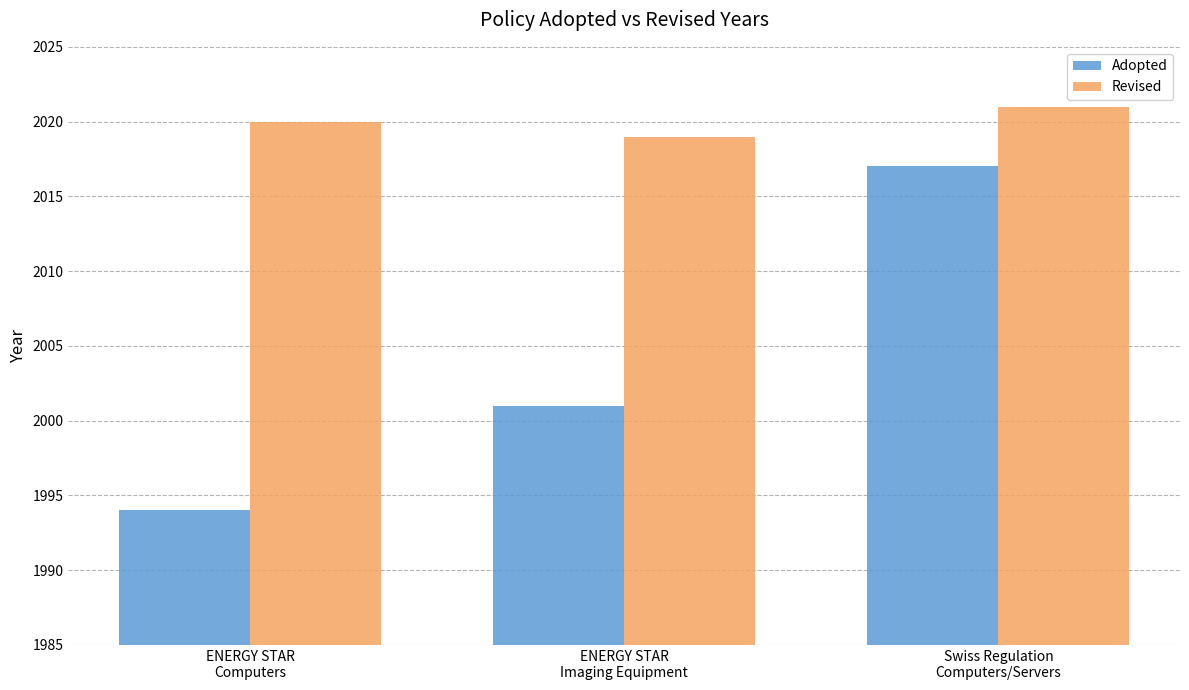

Are the bars horizontal?

No